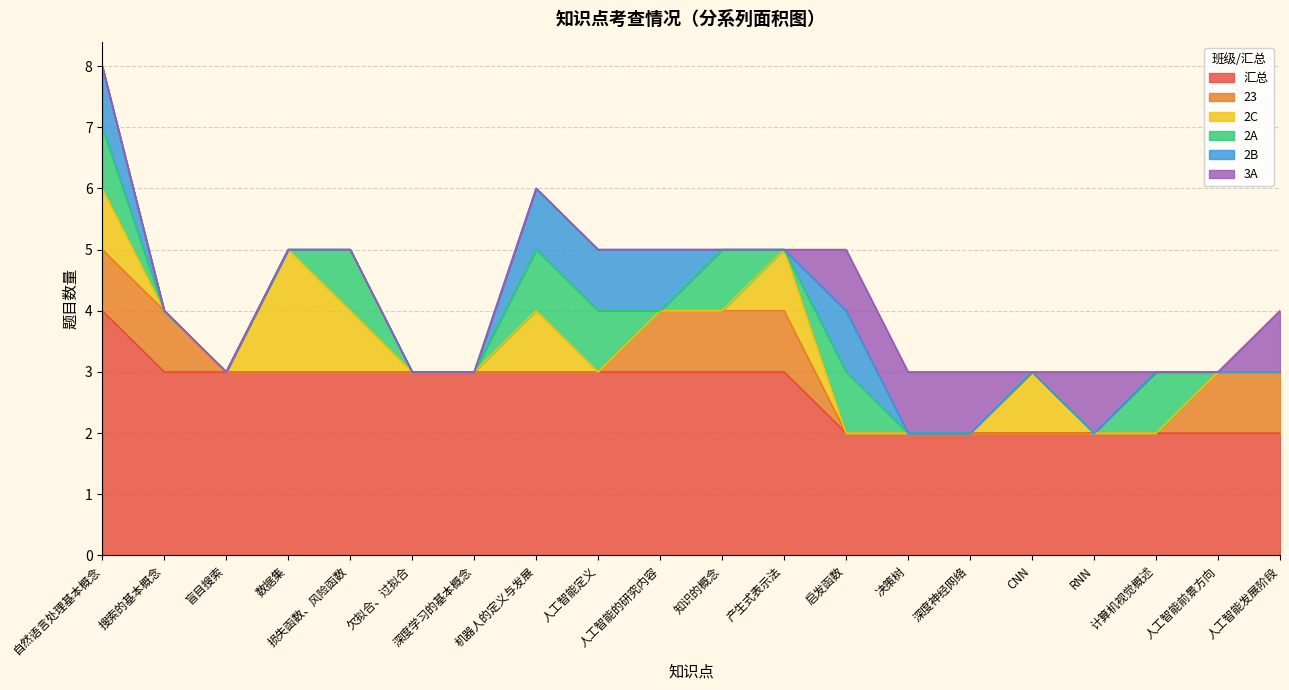

True or false: 汇总 and 2C intersect in this chart.

False